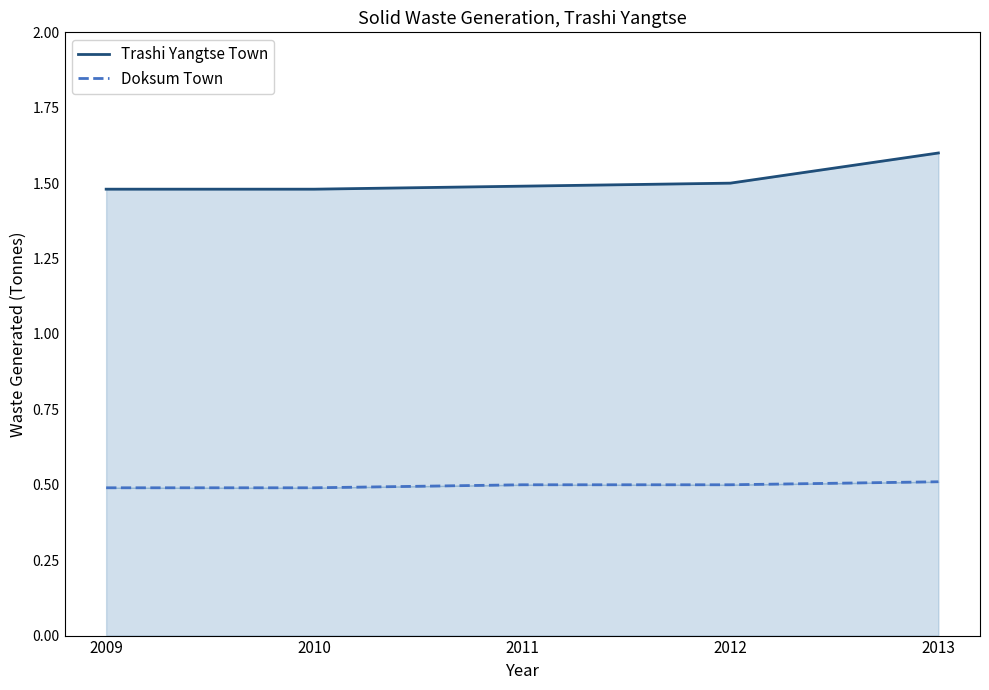

At which label is Doksum Town closest to 0?

2009